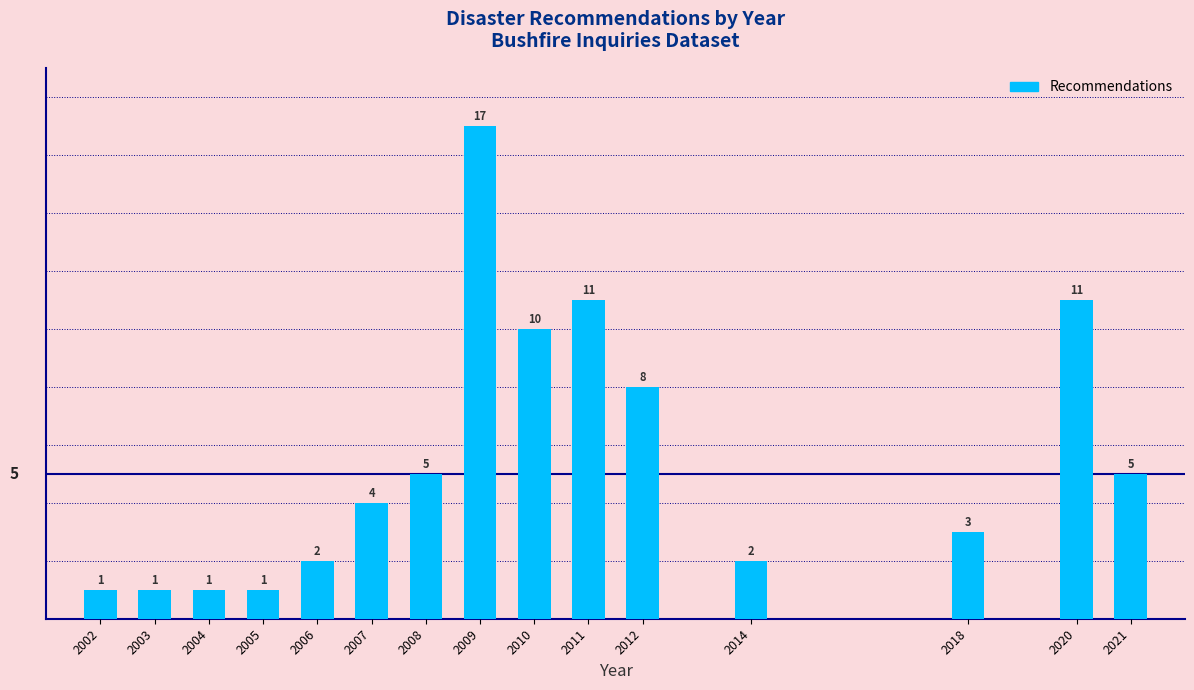

Reading right to left, transcribe all the data shown in this chart.

2021=5	2020=11	2018=3	2014=2	2012=8	2011=11	2010=10	2009=17	2008=5	2007=4	2006=2	2005=1	2004=1	2003=1	2002=1